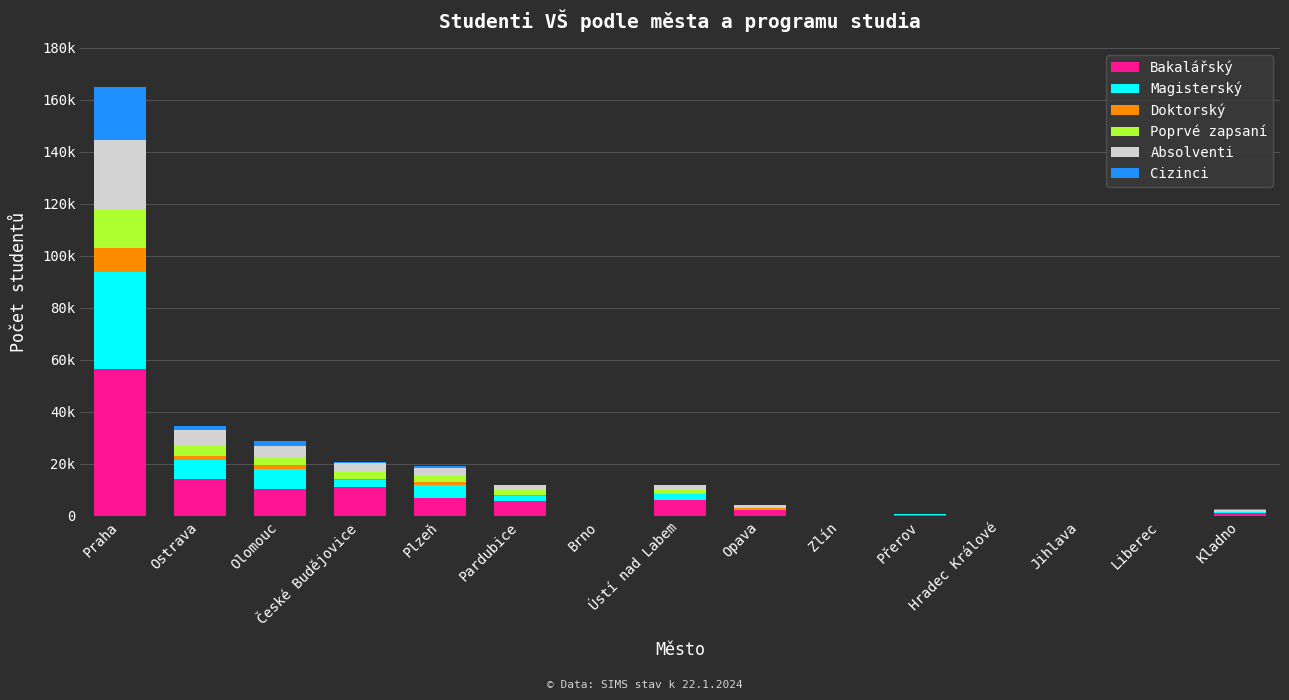

True or false: Bakalářský has a value of 216 at Přerov.

False